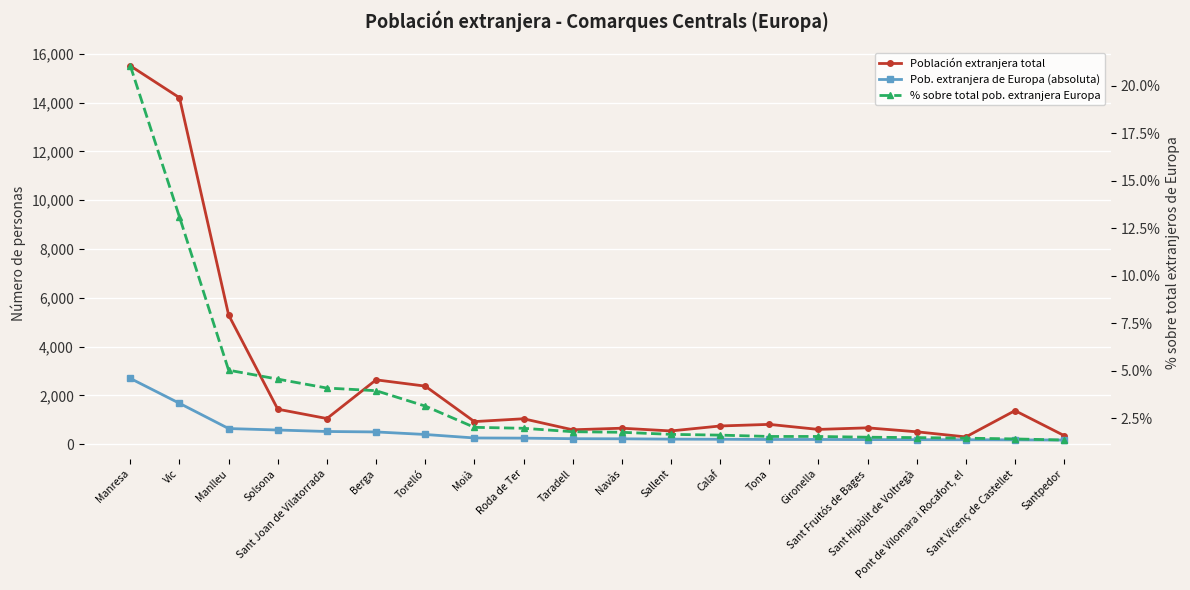

What position from the left is Sant Fruitós de Bages?

16